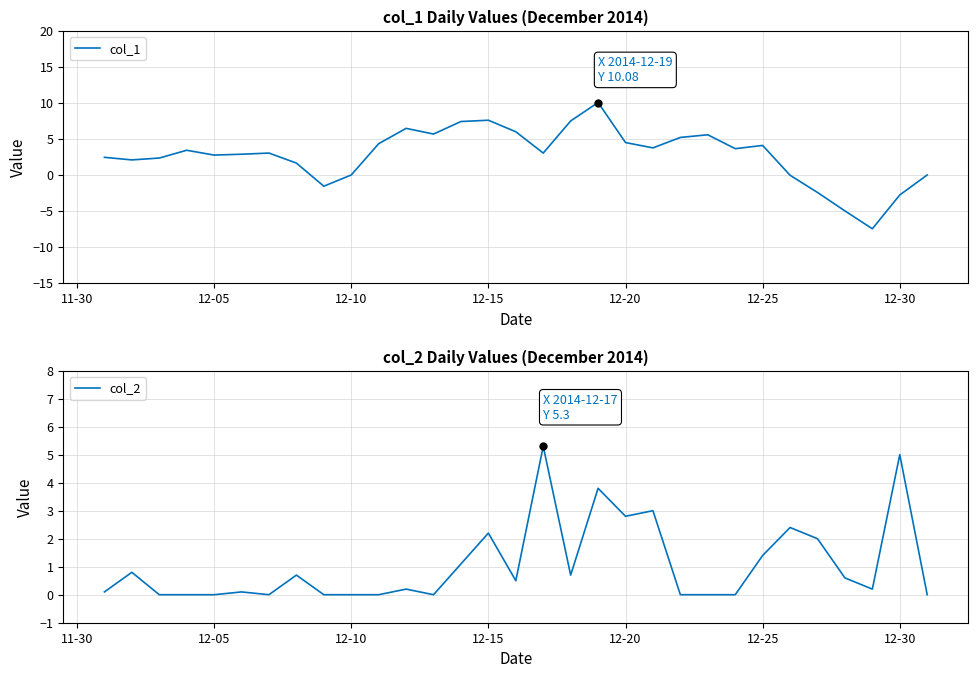

List the series in order of their overall mean, lowest first.

col_2, col_1